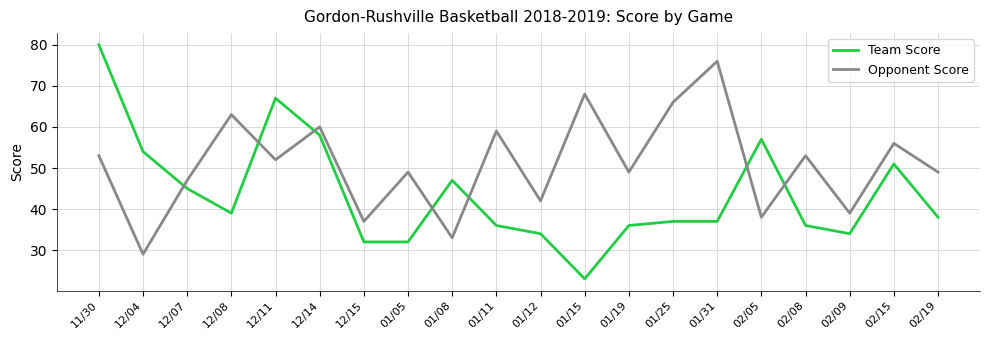

List the series in order of their overall mean, highest first.

Opponent Score, Team Score